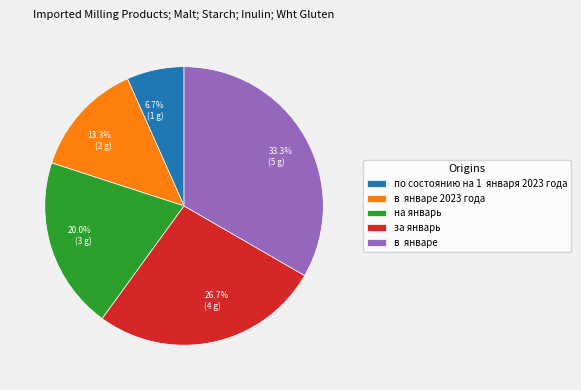

What percentage is NOT represented by за январь?

73.3%